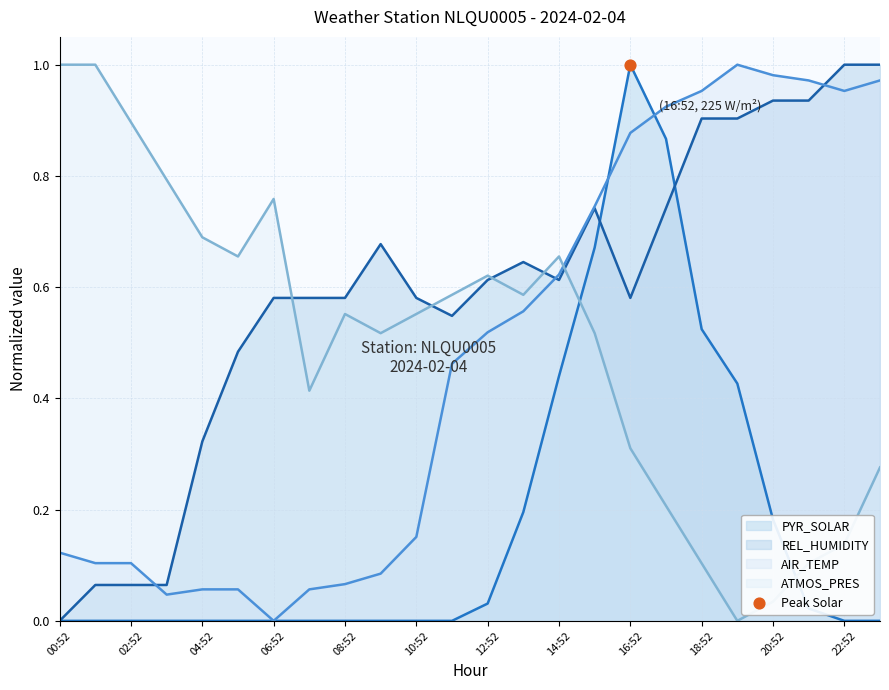

Which series contains the highest Y value?

AIR_TEMP